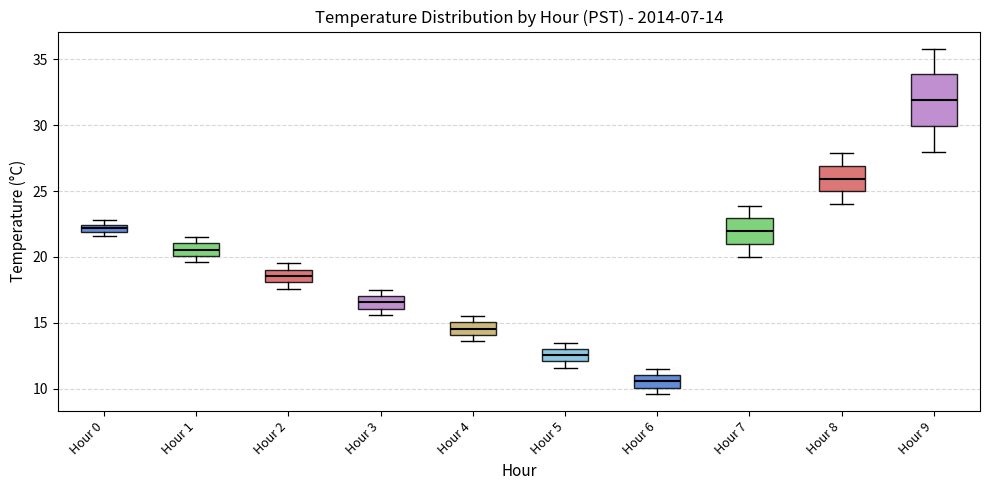

Which box has the highest median line?

Hour 9